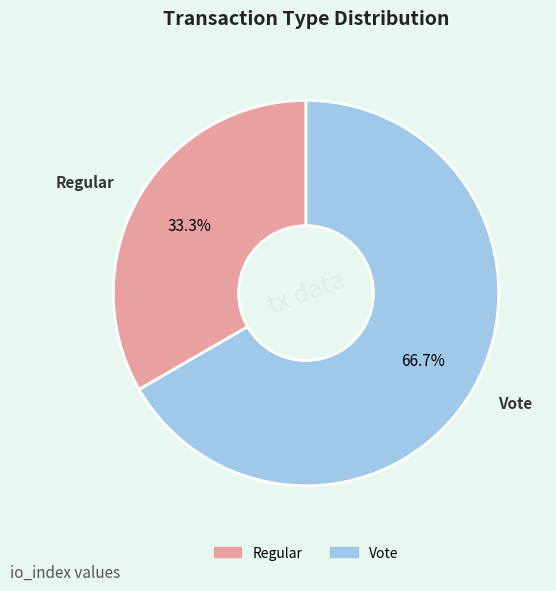

The Regular slice represents 33% of the pie. True or false?

True